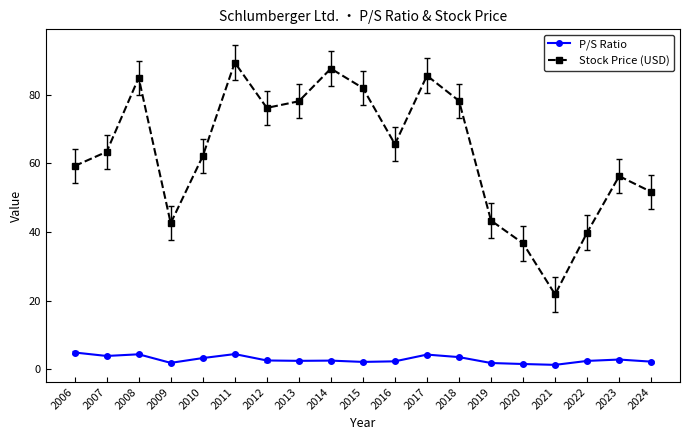

At which category is the sum across all series the highest?

2011